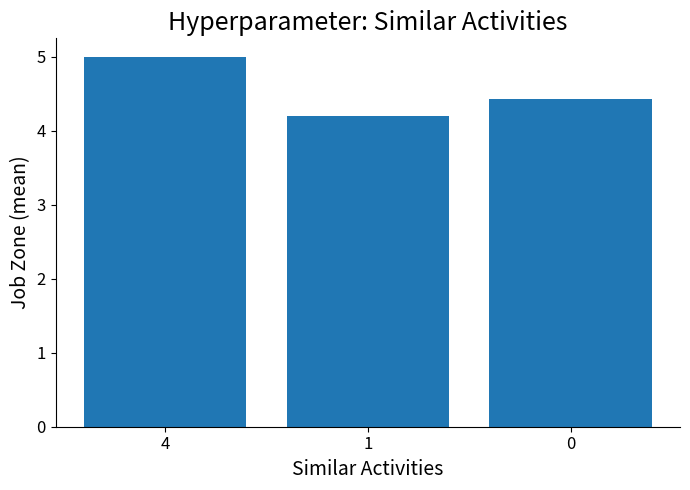

List the labels in order of value, largest first.

4, 0, 1